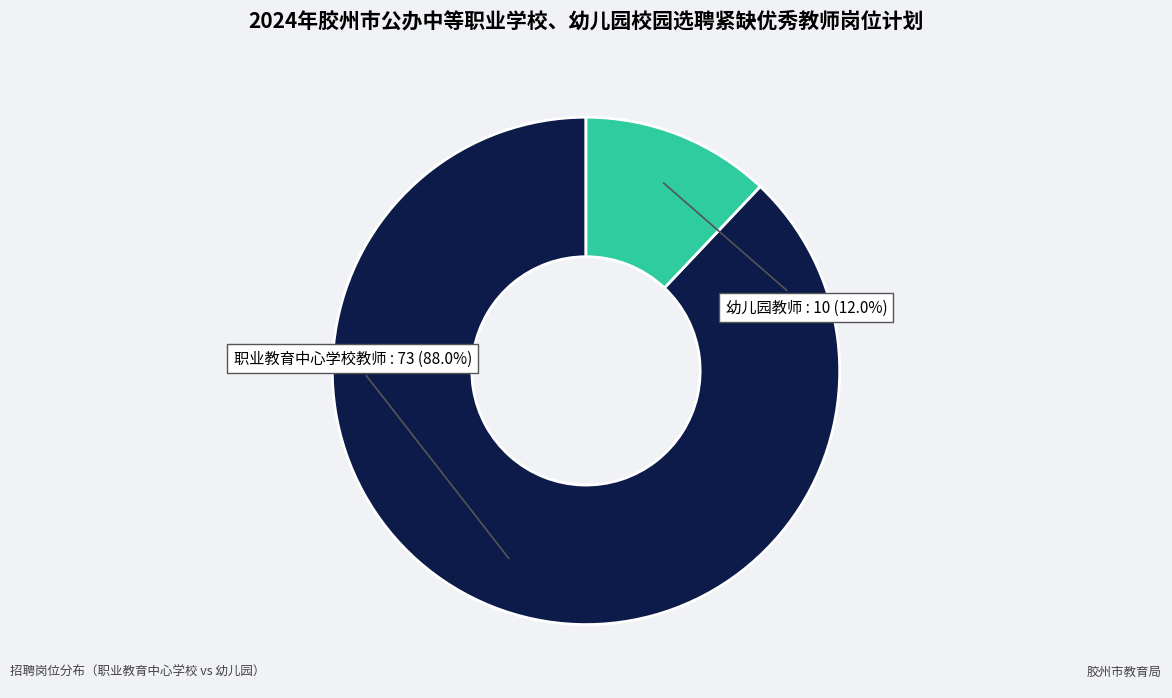

Is there any slice that represents more than half of the pie?

Yes